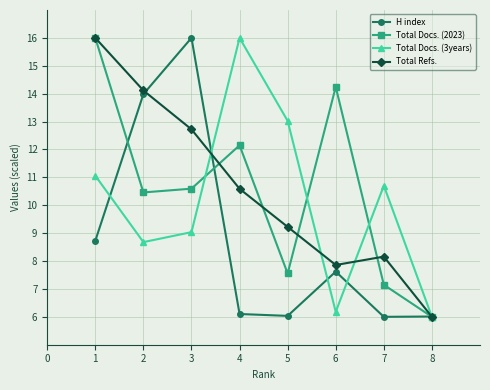

At which category does Total Docs. (2023) reach its first local valley?

2